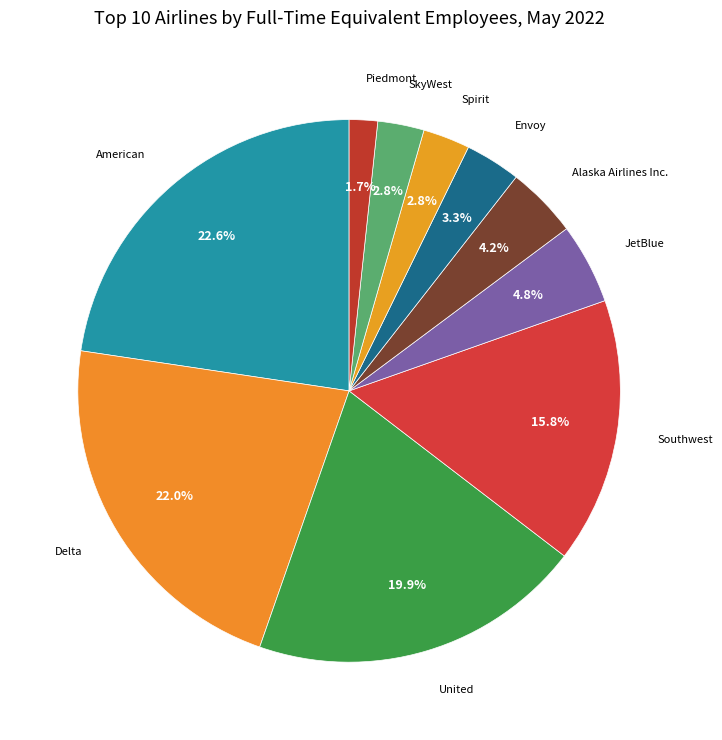

What portion of the pie excludes Alaska Airlines Inc.?

95.8%